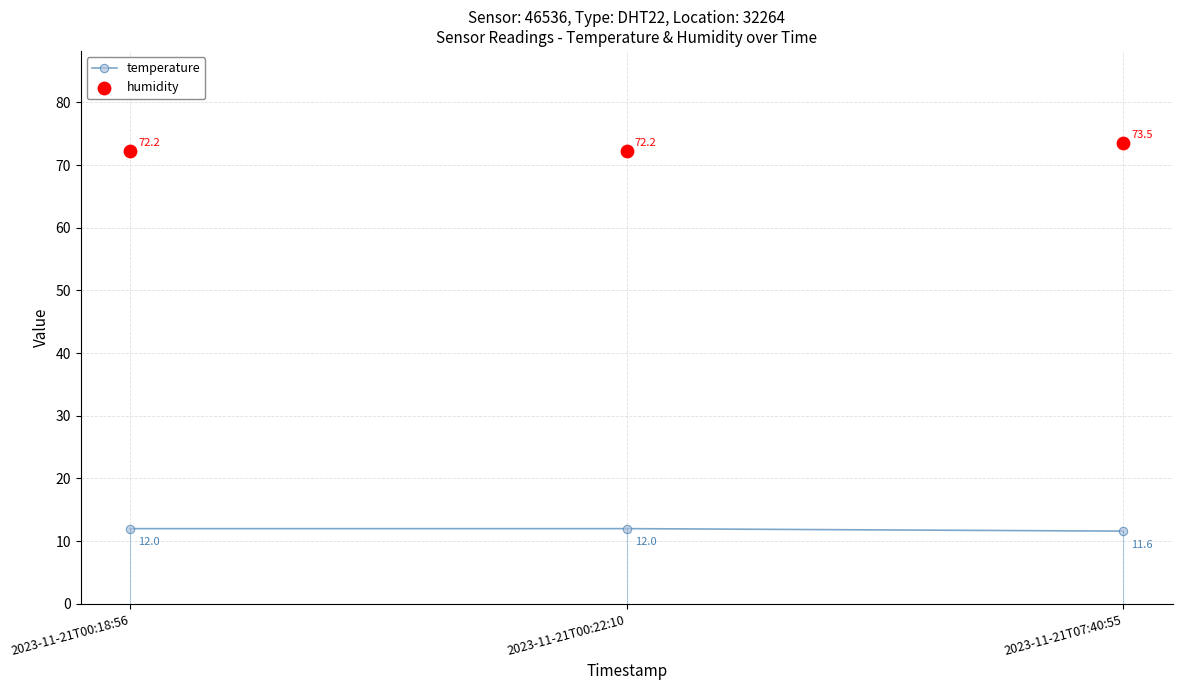

Which series has the widest spread of Y values?

humidity